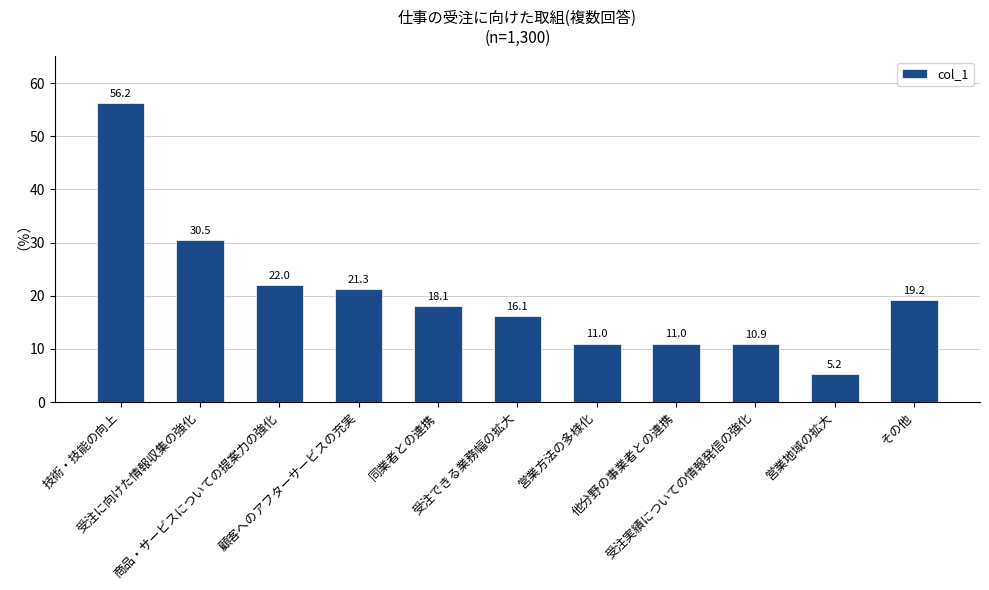

What is the maximum value shown in the chart?

56.2